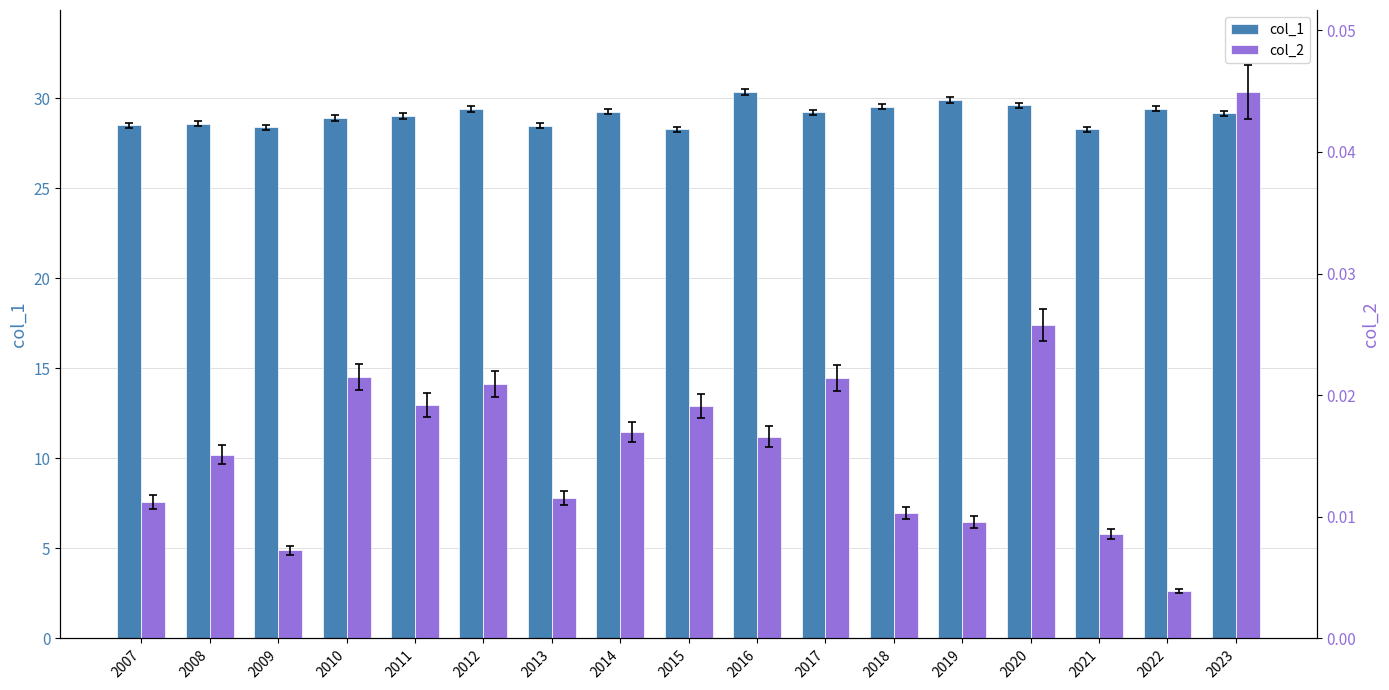

At which category is the sum across all series the highest?

2016